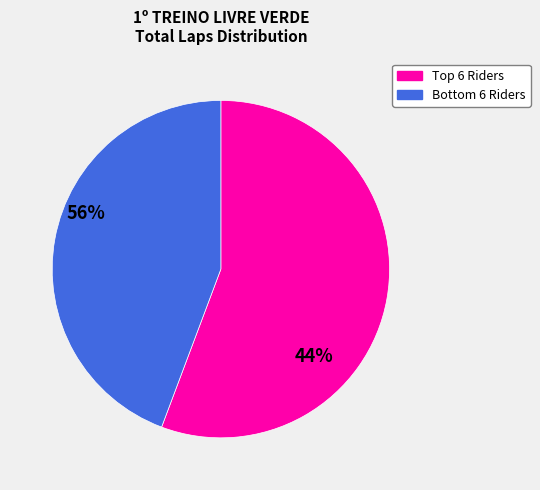

Is there a majority slice in this chart?

Yes